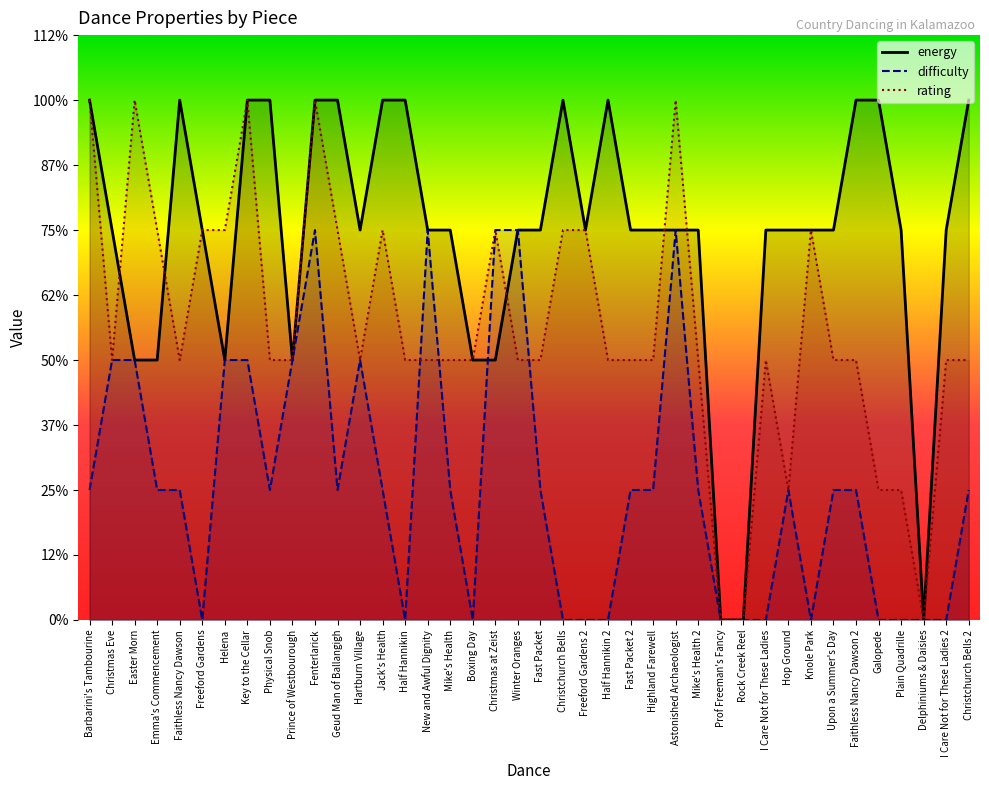

At which label is rating closest to 2?

Christmas Eve